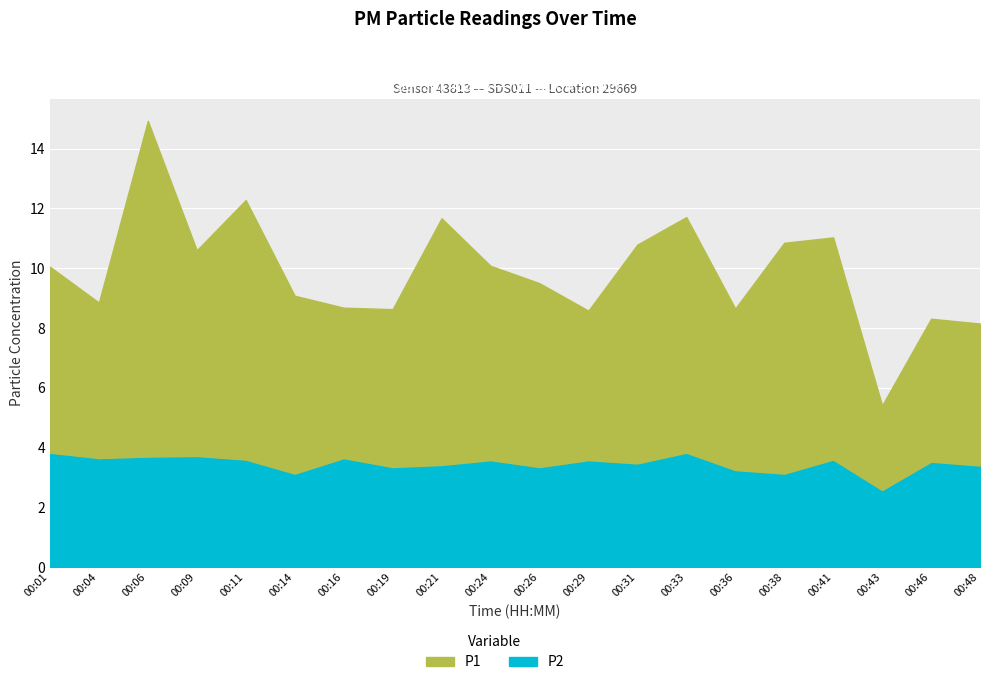

Which series has the largest total across all categories?

P1